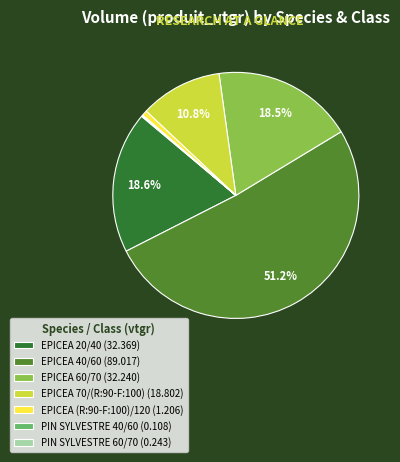

Does any single category account for the majority?

Yes